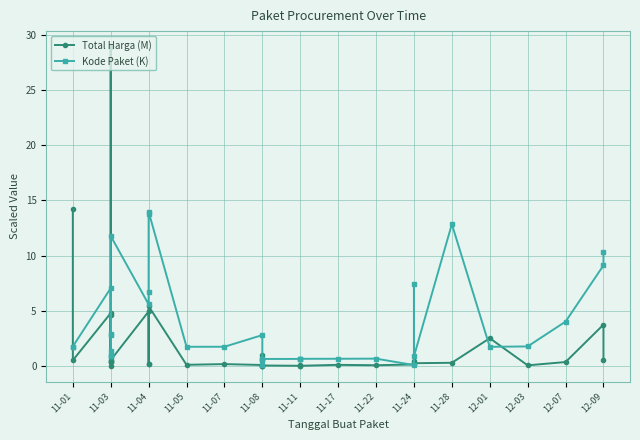

Rank the series at 12-03 from highest to lowest value.

Kode Paket (K), Total Harga (M)